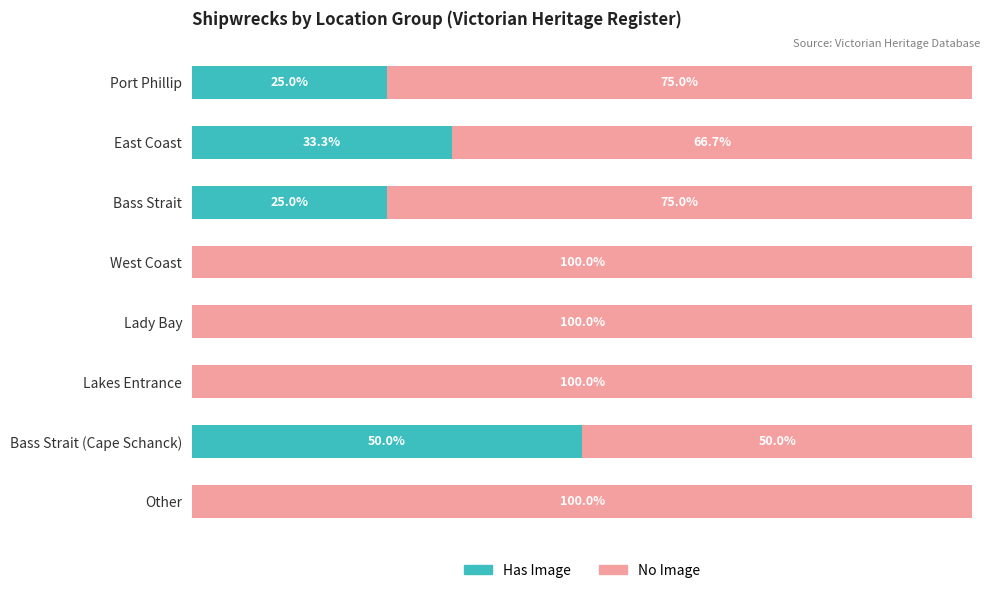

What are all the series names shown in the legend?

Has Image, No Image